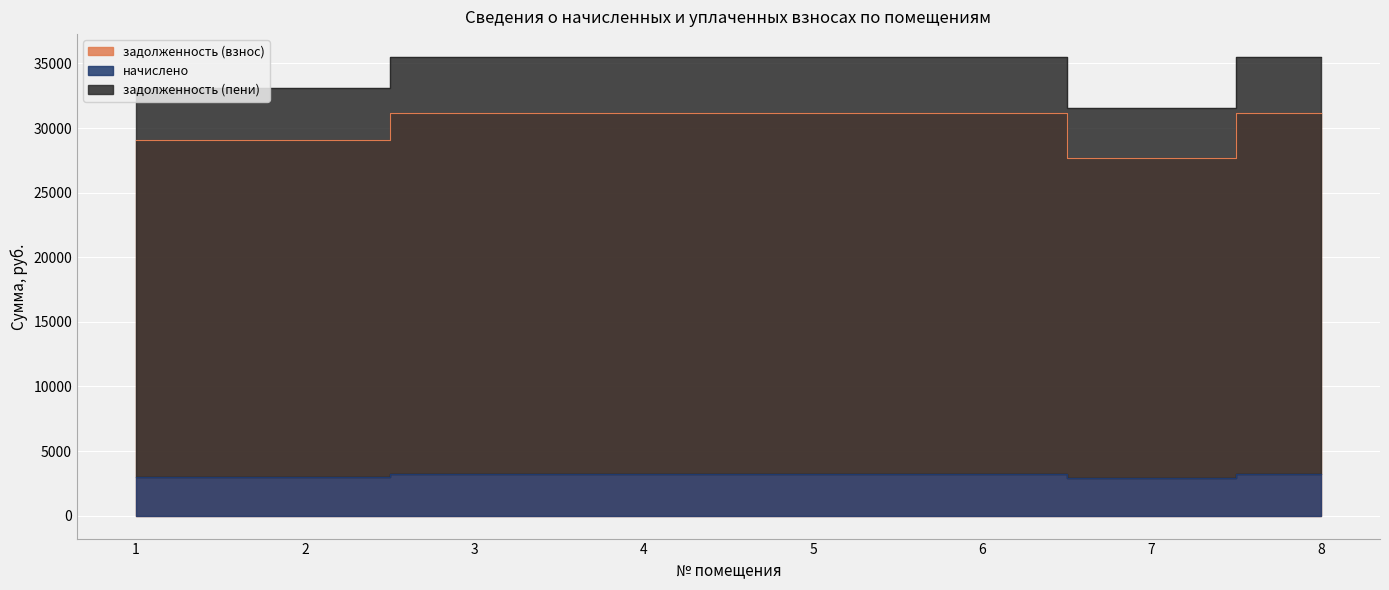

The value of начислено at 6 is 4947.9. True or false?

False